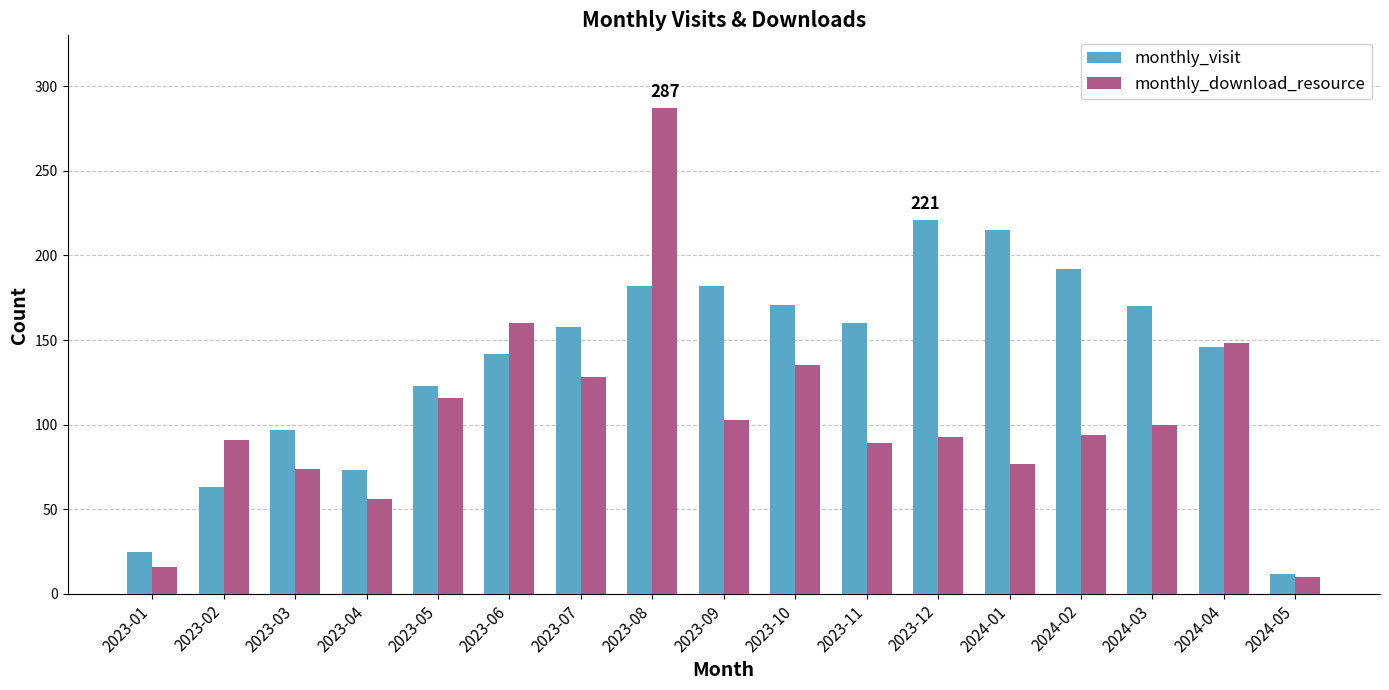

What is the difference between the maximum and minimum values in the monthly_visit series?

209